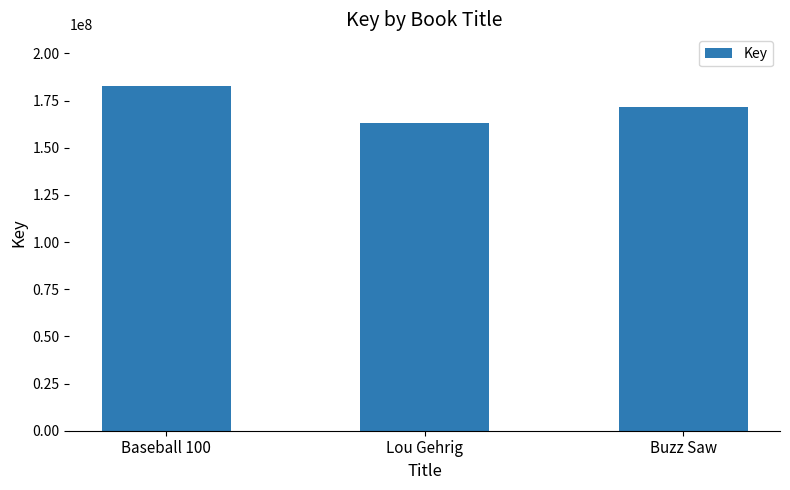

What is the difference between the maximum and second lowest values?

10969471